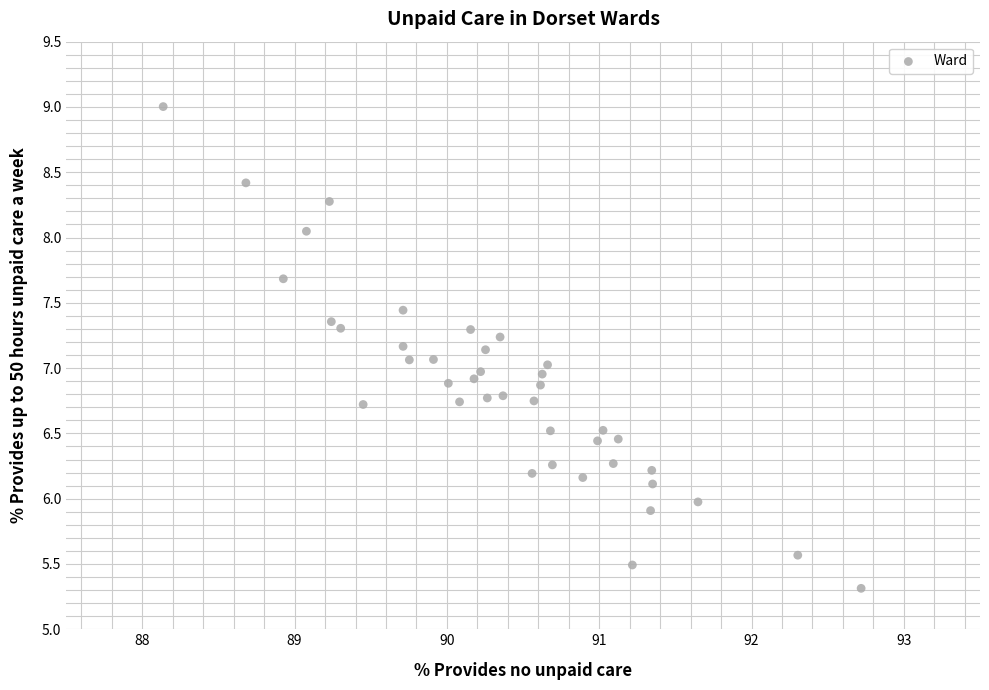

What is the range of Y values (max minus min)?

3.7